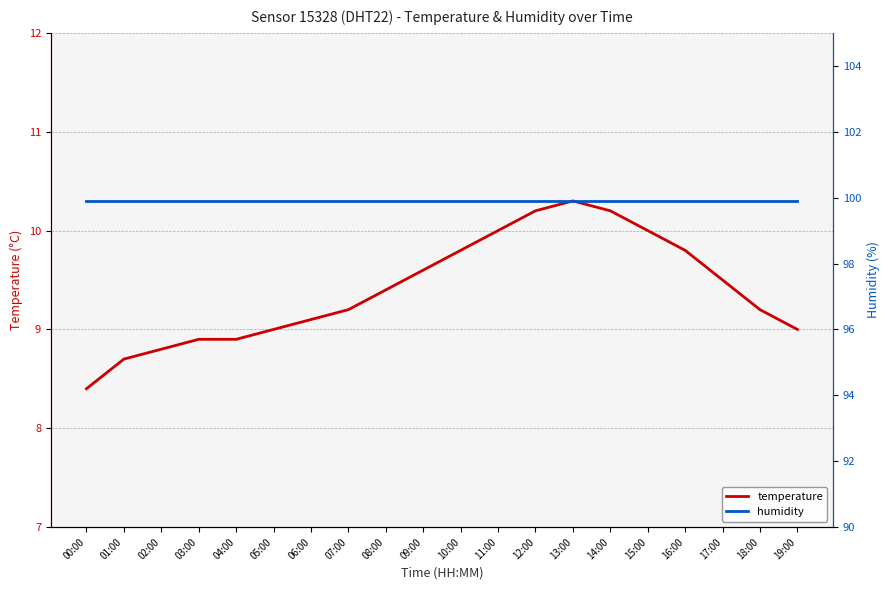

Between 03:00 and 01:00, which is larger?

03:00